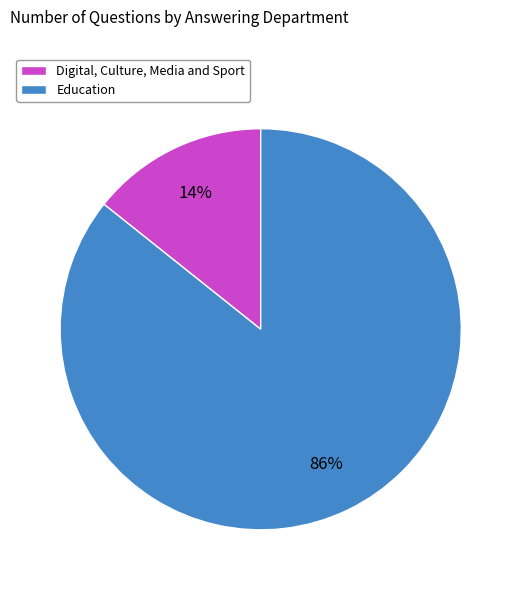

How many segments does this pie chart have?

2